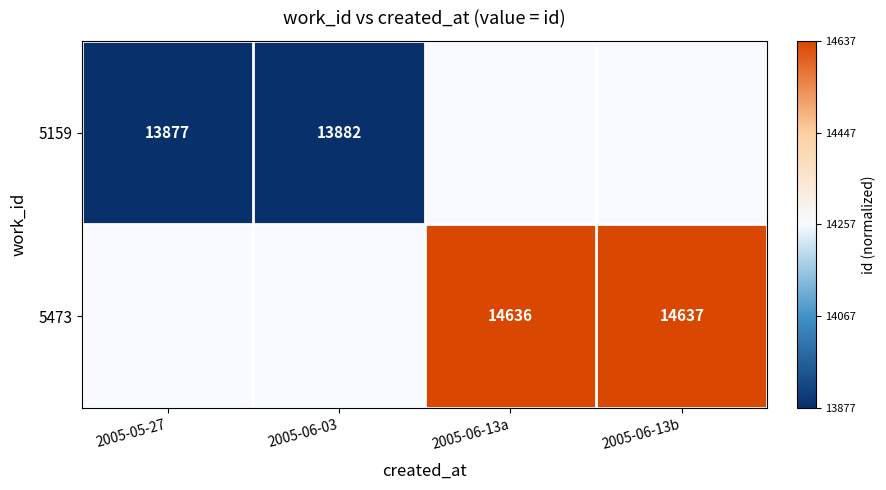

Is the value of 5473 at 2005-06-13b greater than the value of 5159 at 2005-06-03?

Yes